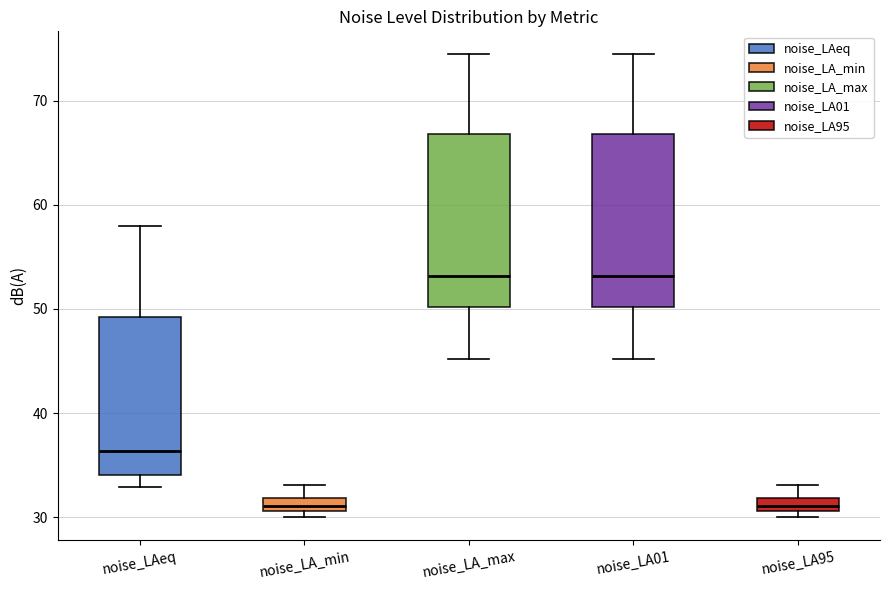

Where does the upper whisker of the box for noise_LA_max end on the y-axis? The values are not printed on the chart, so give them approximately, as read against the axis.

74